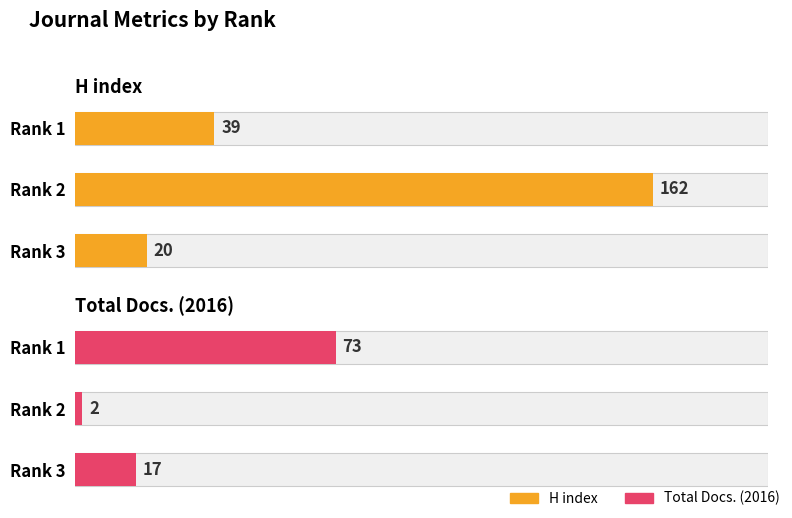

The Total Docs. (2016) series shows 24 at Rank 3. True or false?

False